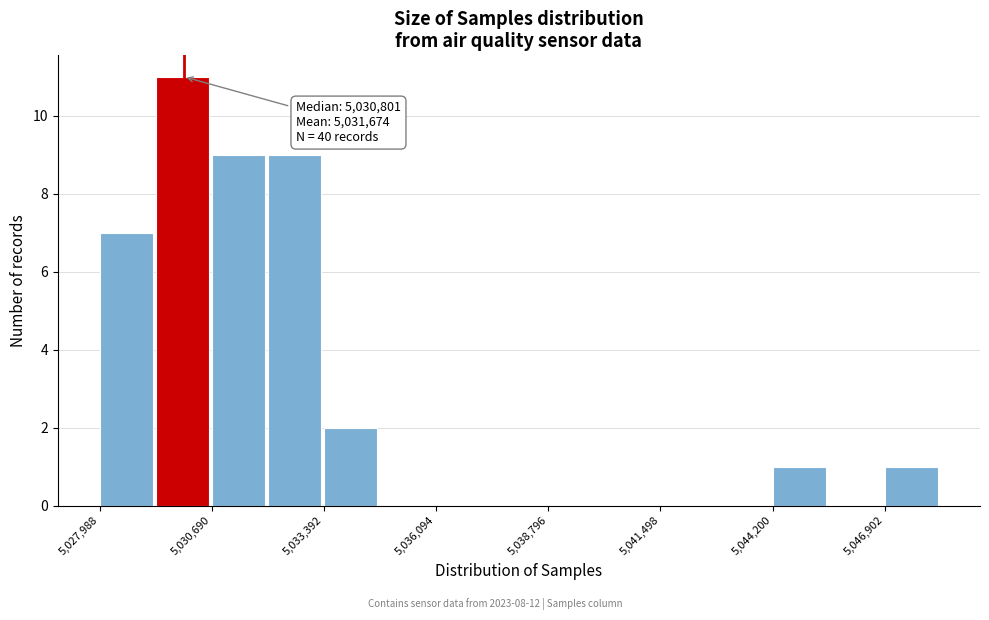

Read against the x-axis, roughly where is the centre of the tallest bar?

5030000